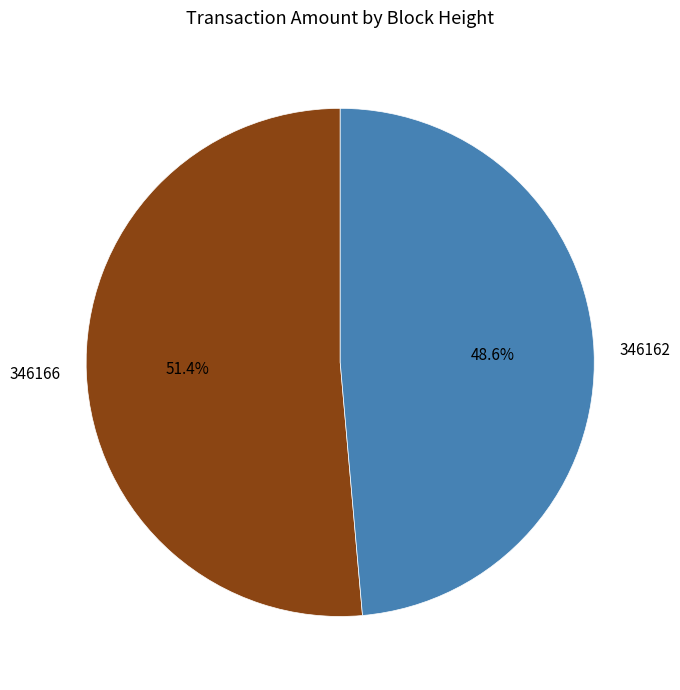

What is the ratio of the value at 346166 to the value at 346162?

1.1